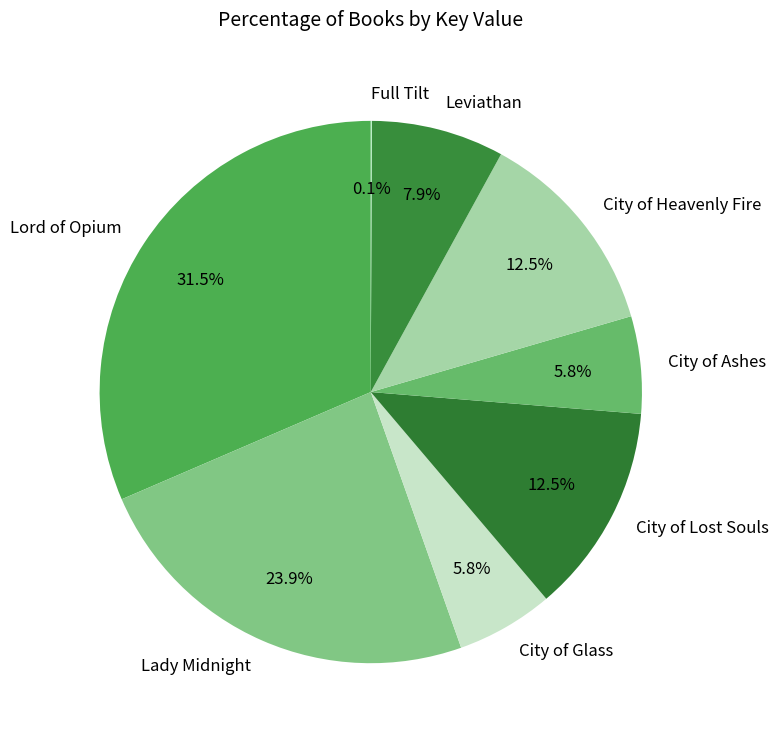

Is there any slice that represents more than half of the pie?

No